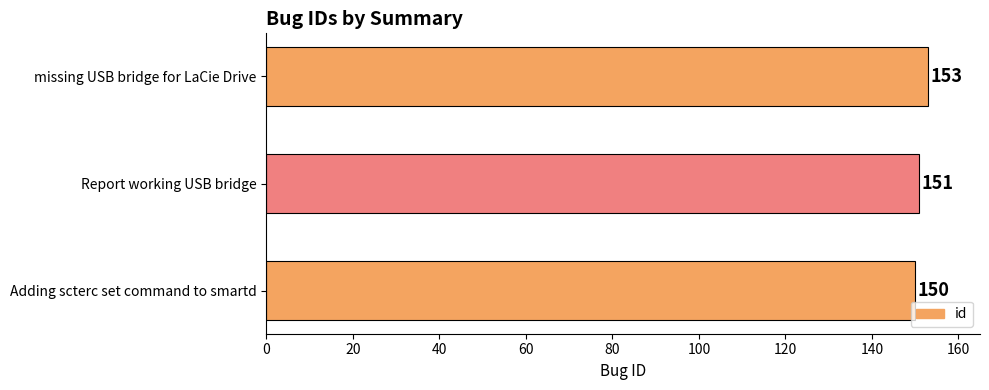

At which label is the value closest to 151?

Report working USB bridge